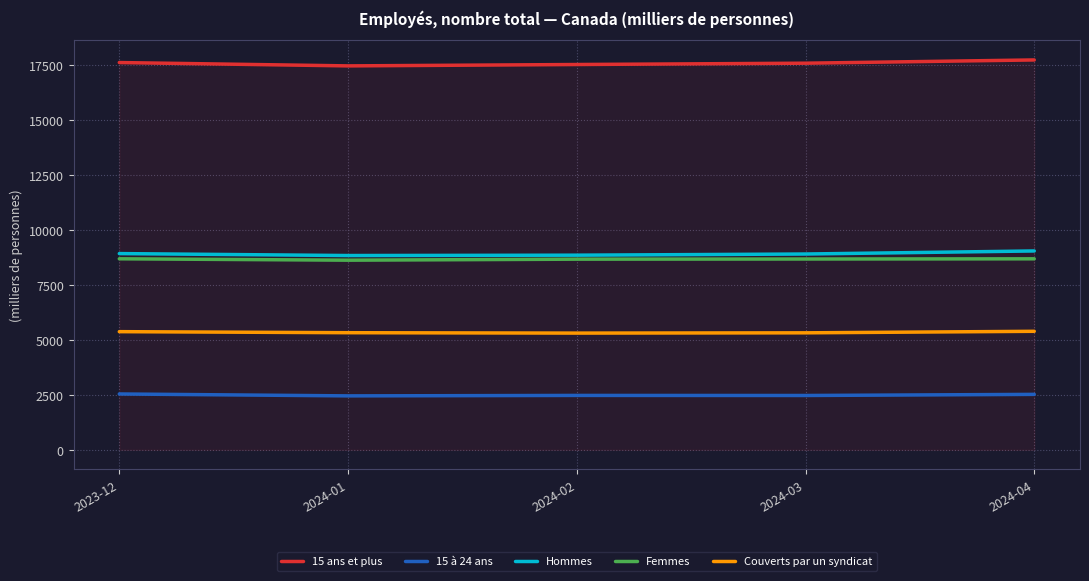

What position from the right is 2024-03?

2